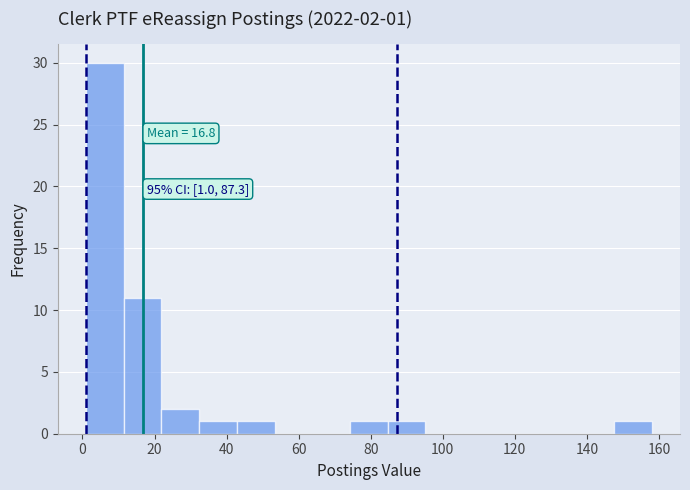

Which range on the x-axis has the tallest bar?

2 to 12